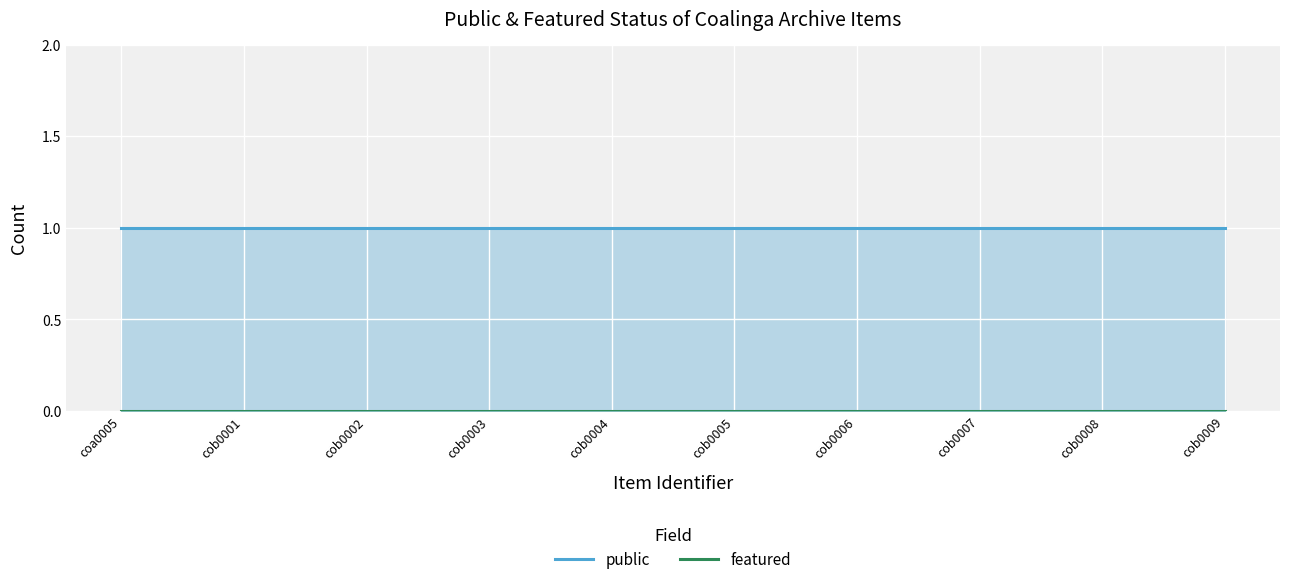

Reading right to left, list all the values displayed in this chart.

public: 1	1	1	1	1	1	1	1	1	1
featured: 0	0	0	0	0	0	0	0	0	0